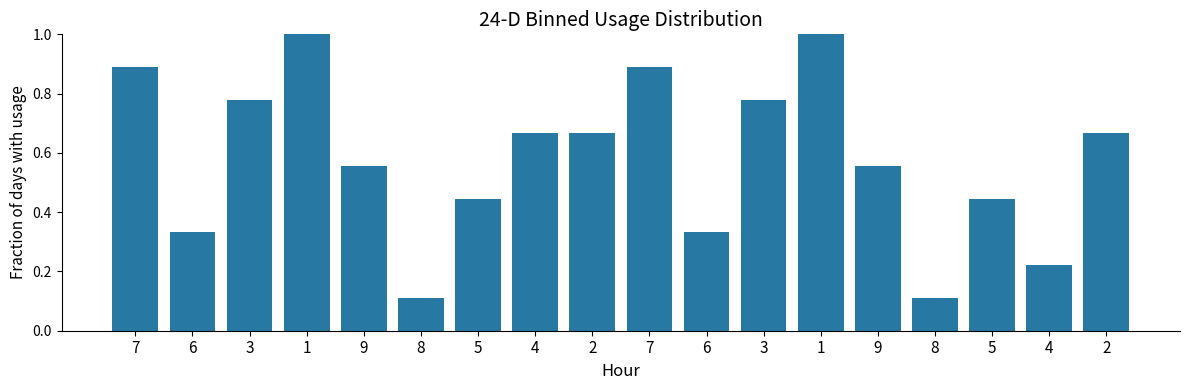

Reading left to right, list all the values displayed in this chart.

7=0.9	6=0.3	3=0.8	1=1.0	9=0.6	8=0.1	5=0.4	4=0.7	2=0.7	7=0.9	6=0.3	3=0.8	1=1.0	9=0.6	8=0.1	5=0.4	4=0.2	2=0.7